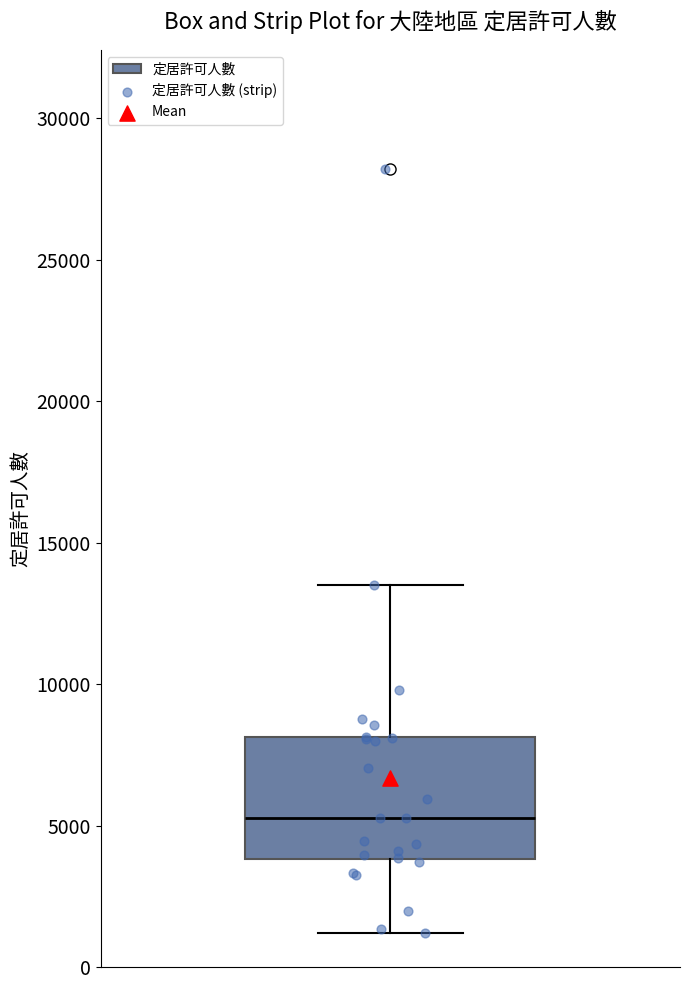

Read this box plot against the y-axis: the position of the median line, the range covered by the box, and the ends of both whiskers. The values are not printed on the chart, so give them approximately, as read against the axis.

median 5500, box 4000 to 8000, whiskers 1000 to 13500